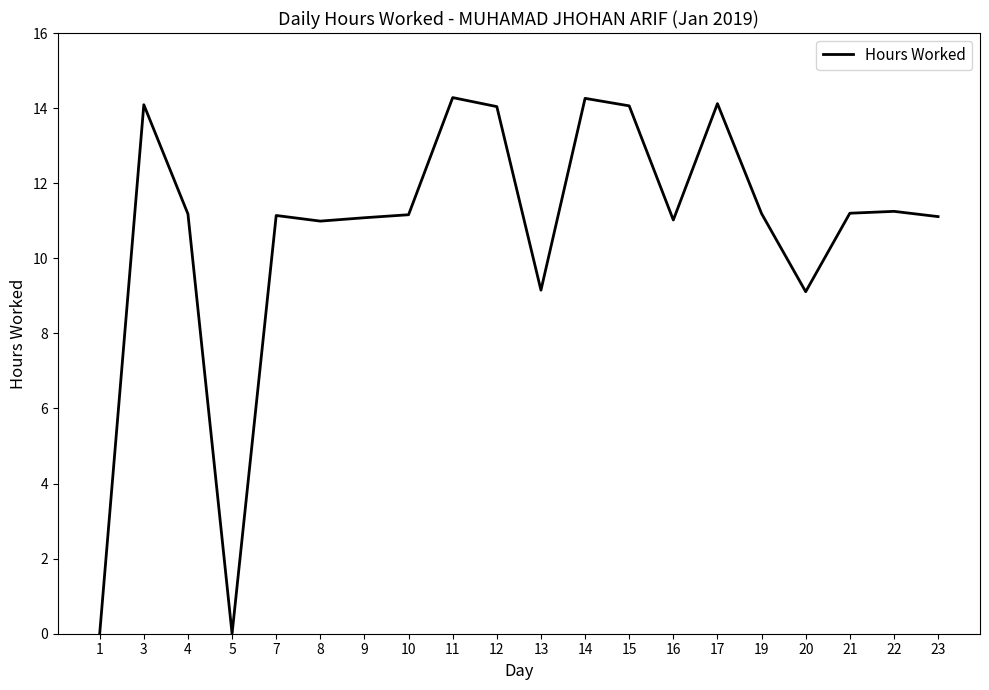

What is the approximate value at 7?

11.1